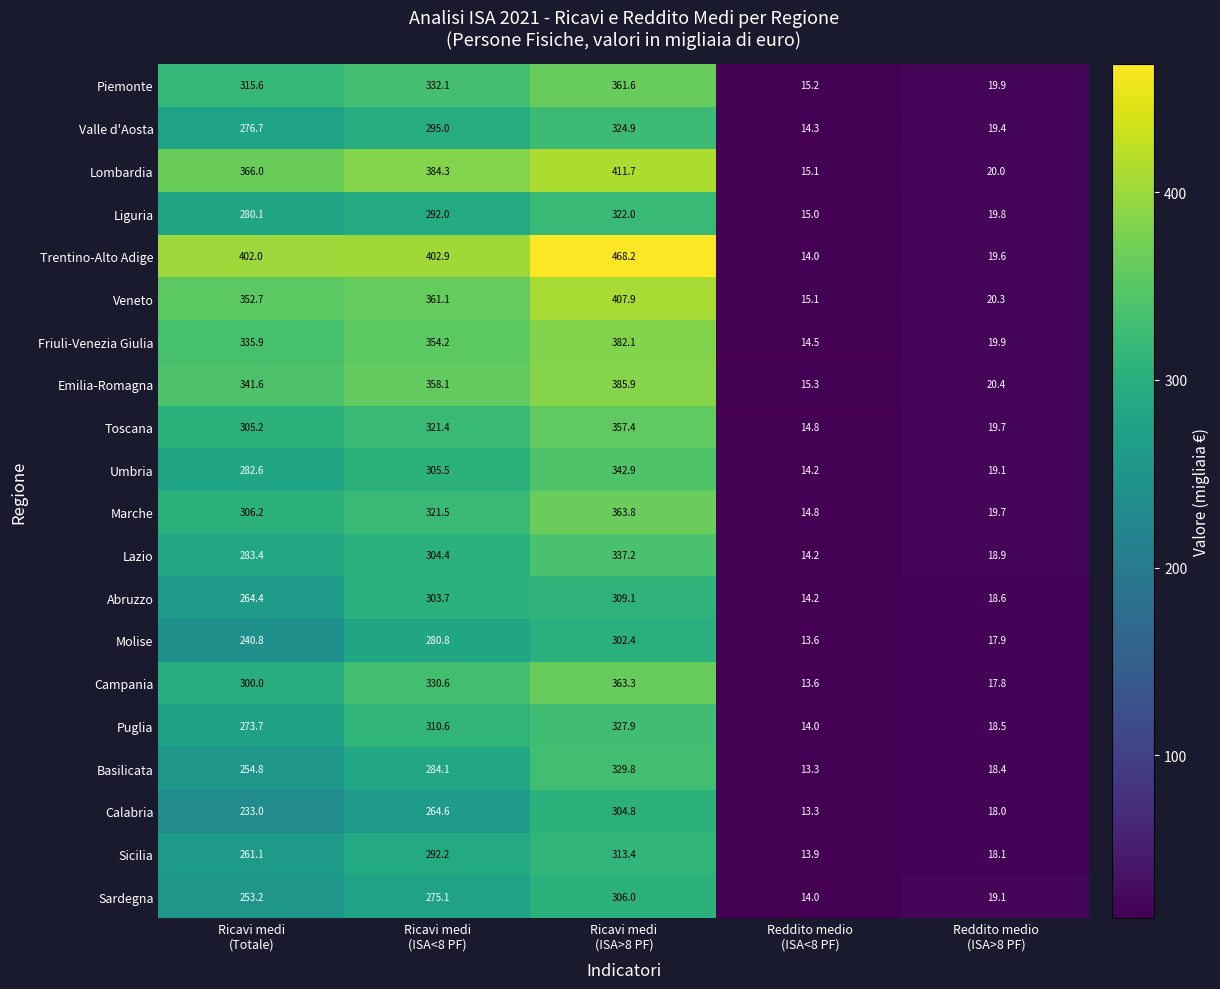

Which series has the largest range (max minus min)?

Trentino-Alto Adige